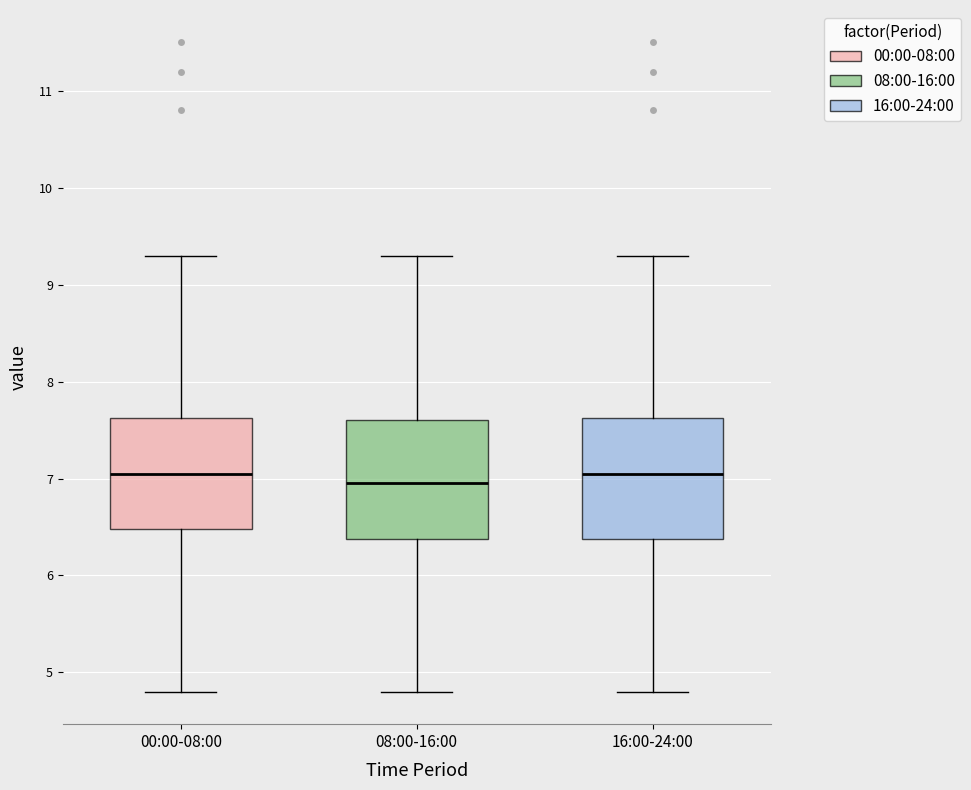

Reading left to right, transcribe this box plot: for each box, give where its median line is, the range the box spans, and where its two whiskers end, as read against the y-axis. The values are not printed on the chart, so give them approximately, as read against the axis.

00:00-08:00: median 7.1, box 6.5 to 7.6, whiskers 4.8 to 9.3
08:00-16:00: median 7.0, box 6.4 to 7.6, whiskers 4.8 to 9.3
16:00-24:00: median 7.1, box 6.4 to 7.6, whiskers 4.8 to 9.3